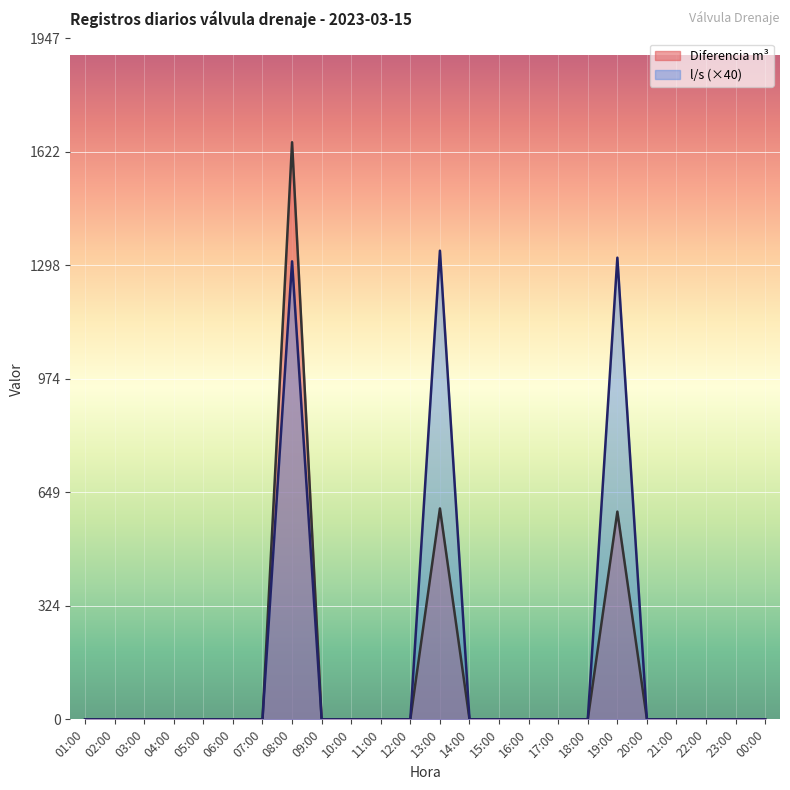

What position from the right is 18:00?

7